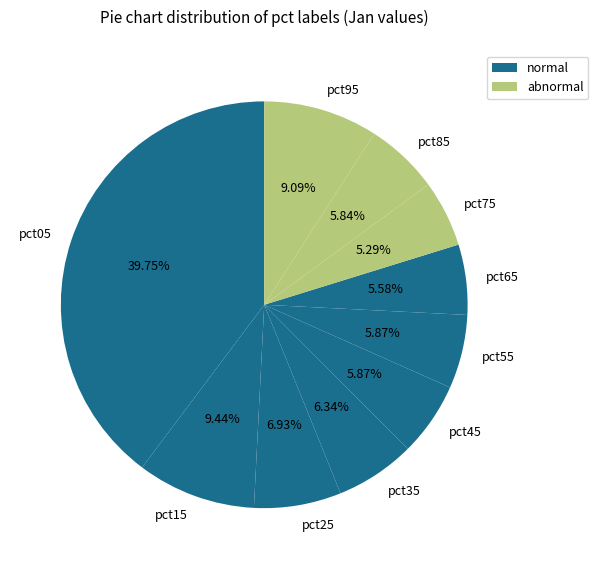

Is there a majority slice in this chart?

No